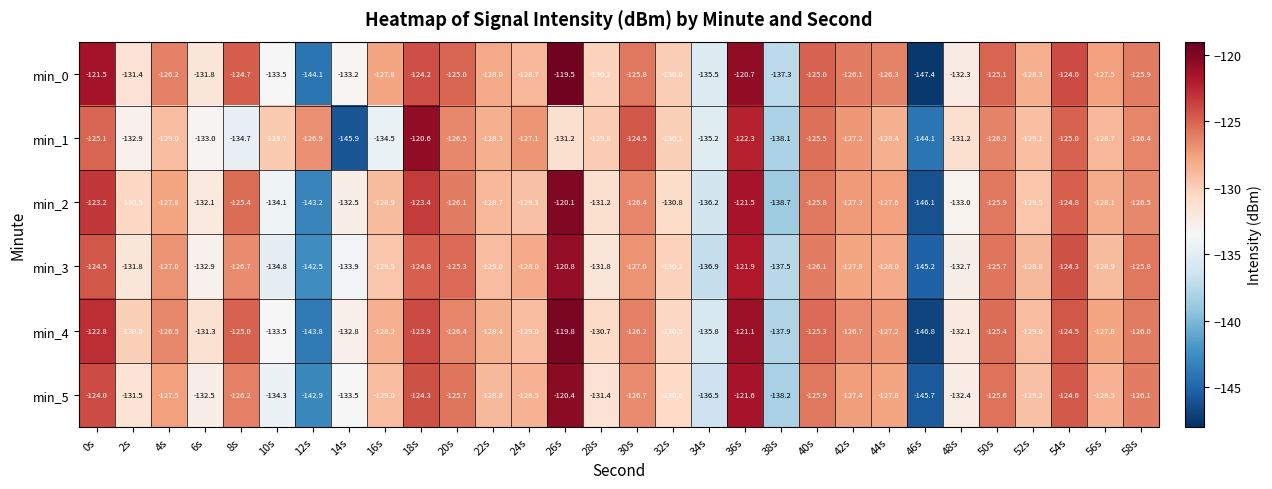

What is the sum of all min_3 values?

-3890.1